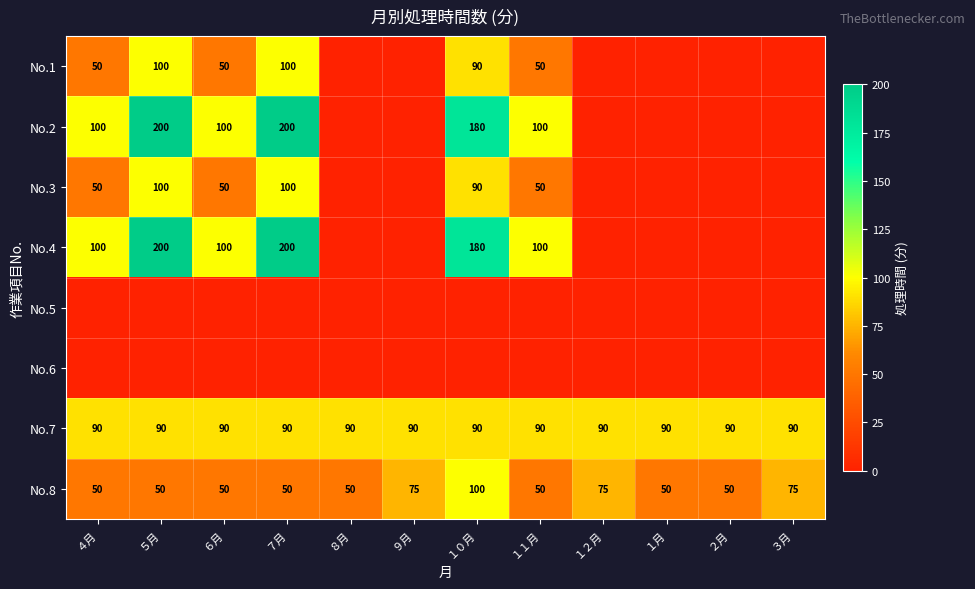

Is the value of No.1 at ５月 greater than the value of No.8 at ７月?

Yes